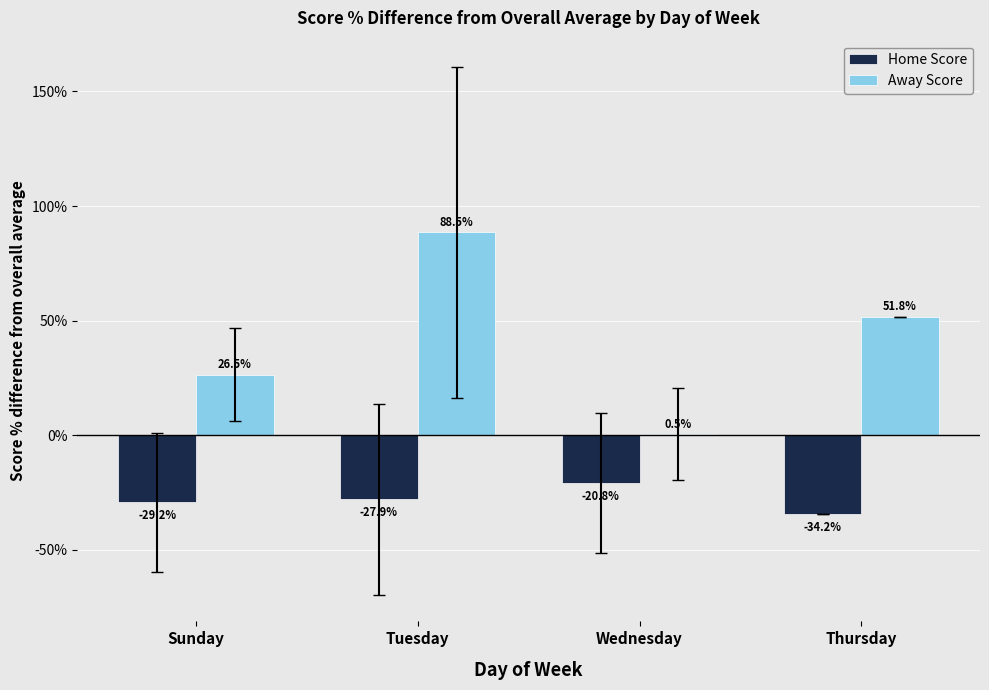

Which series changed the most between Sunday and Wednesday?

Away Score